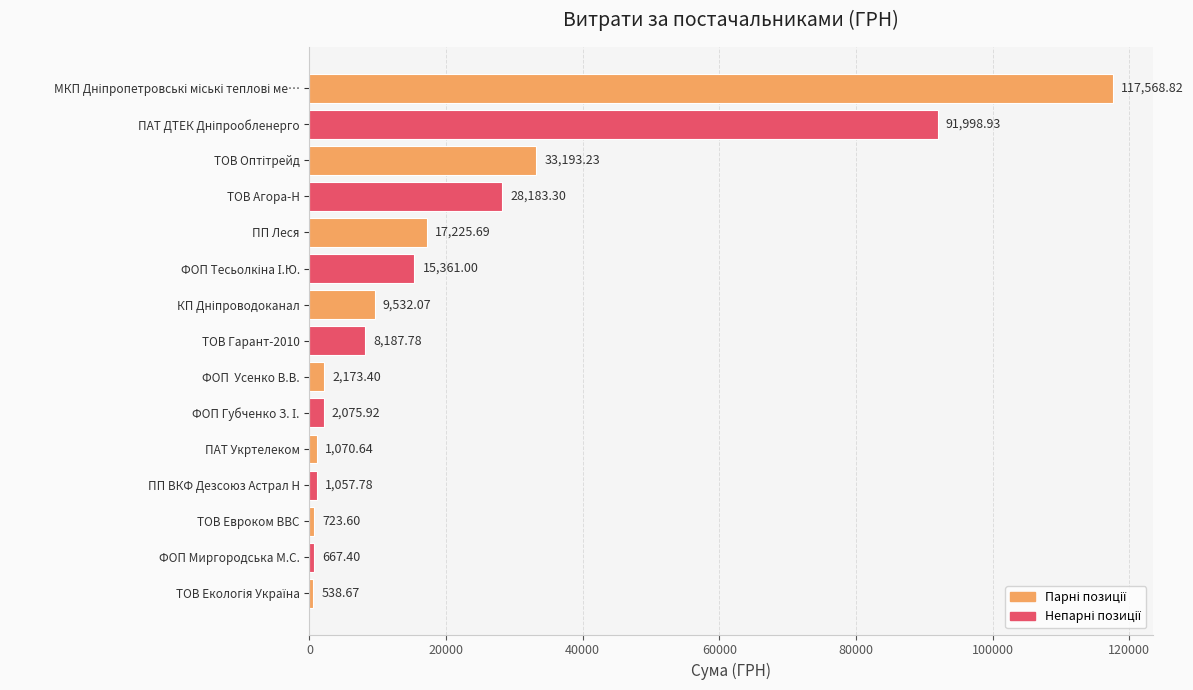

What is the sum of the values at ТОВ Гарант-2010 and ТОВ Евроком ВВС?

8911.4